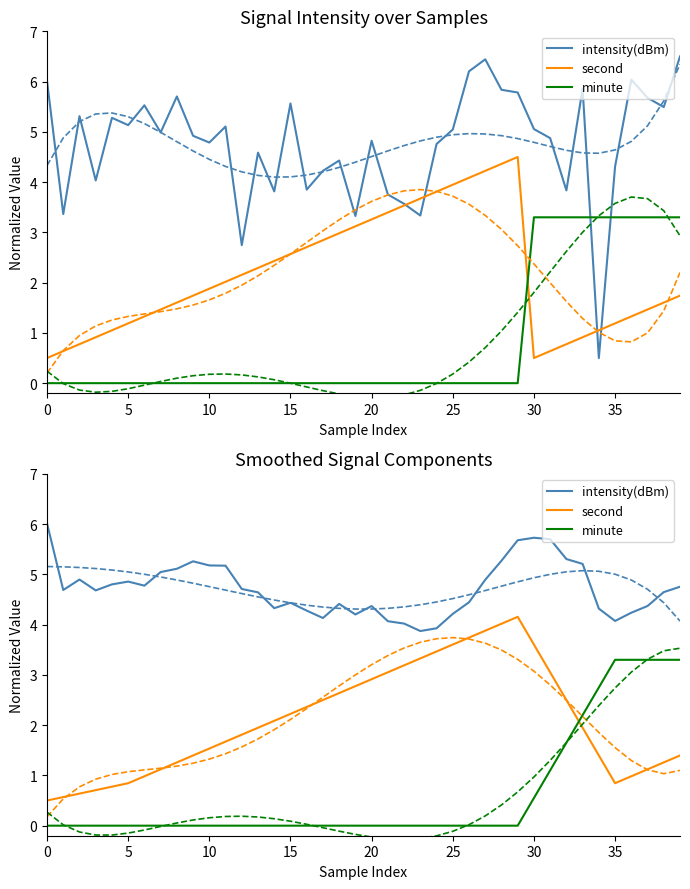

What is the label of the 25th point from the right?

15